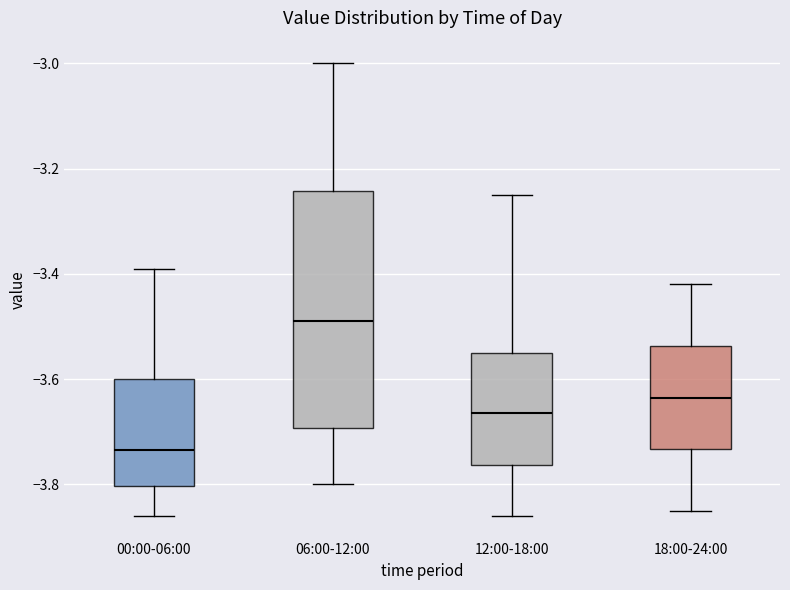

Reading left to right, transcribe this box plot: for each box, give where its median line is, the range the box spans, and where its two whiskers end, as read against the y-axis. The values are not printed on the chart, so give them approximately, as read against the axis.

00:00-06:00: median -3.74, box -3.80 to -3.60, whiskers -3.86 to -3.38
06:00-12:00: median -3.48, box -3.70 to -3.24, whiskers -3.80 to -3.00
12:00-18:00: median -3.66, box -3.76 to -3.54, whiskers -3.86 to -3.24
18:00-24:00: median -3.64, box -3.74 to -3.54, whiskers -3.84 to -3.42